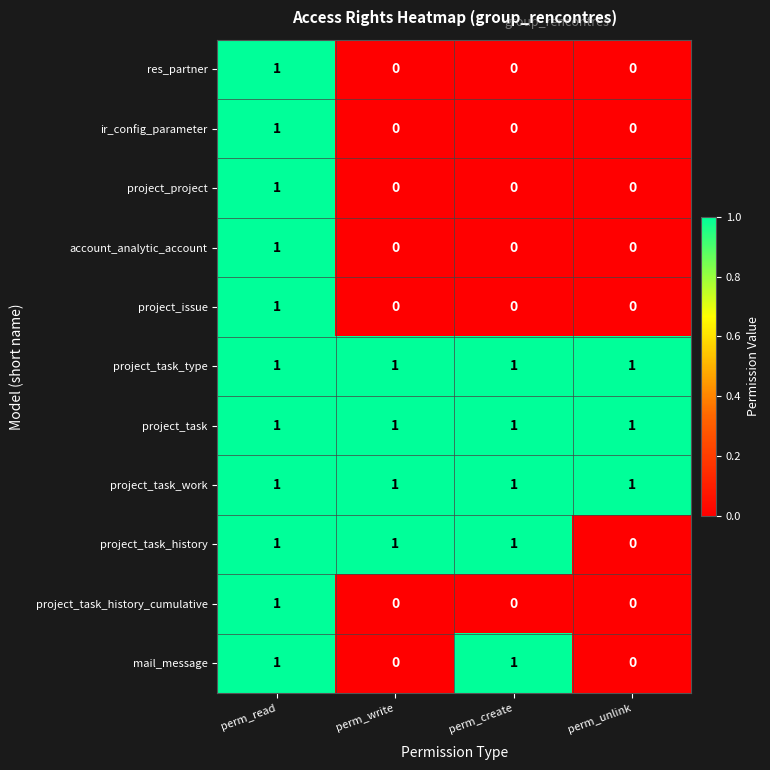

At which label does project_project reach its peak?

perm_read